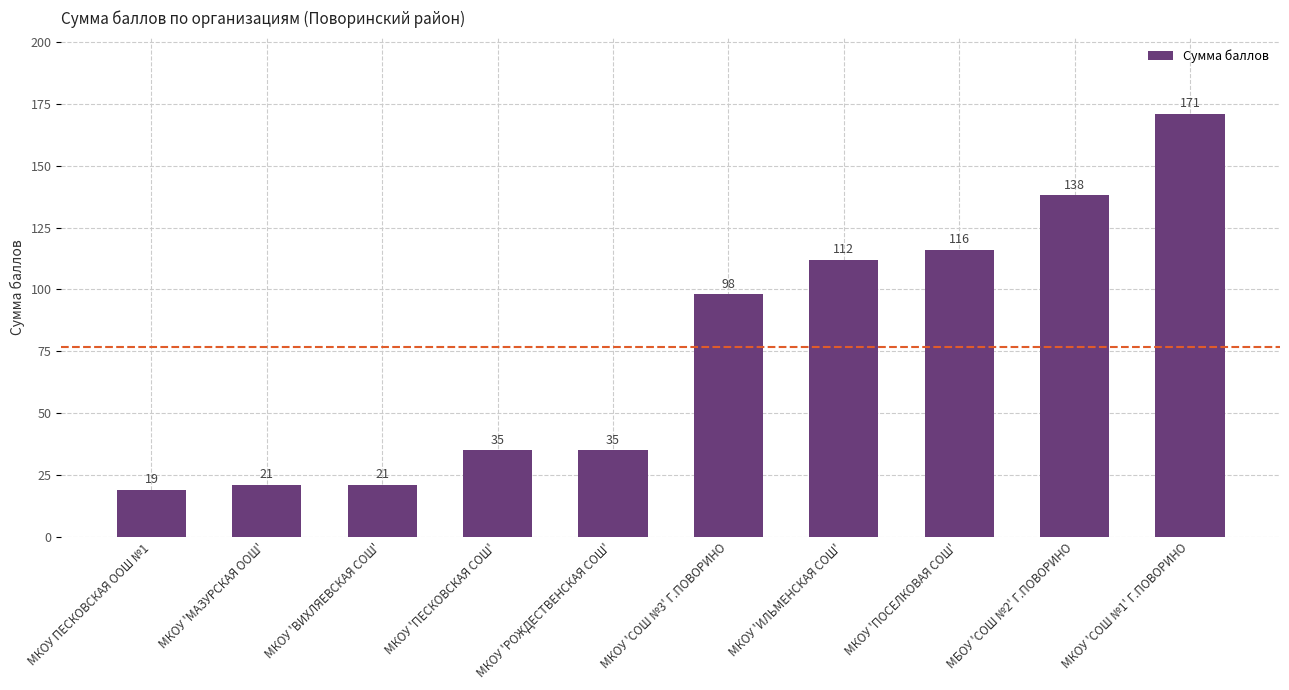

What is the approximate value at МКОУ 'РОЖДЕСТВЕНСКАЯ СОШ', to the nearest 50?

50